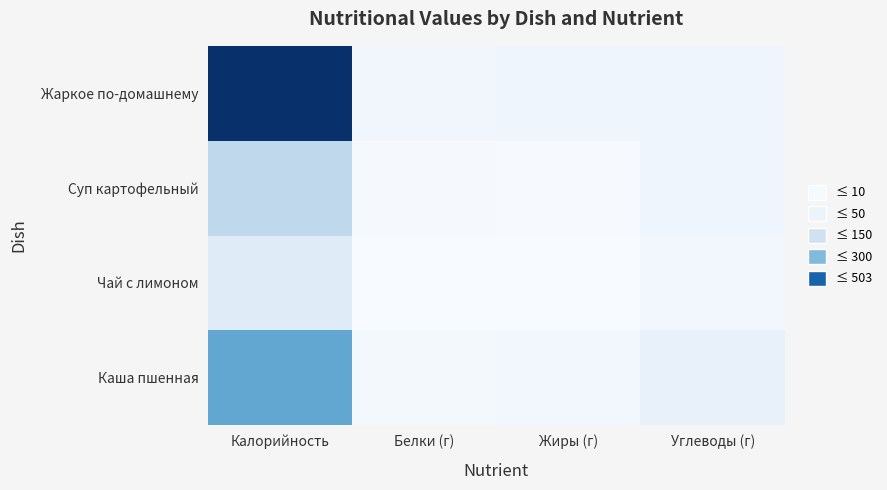

At which category is the sum across all series the highest?

Калорийность